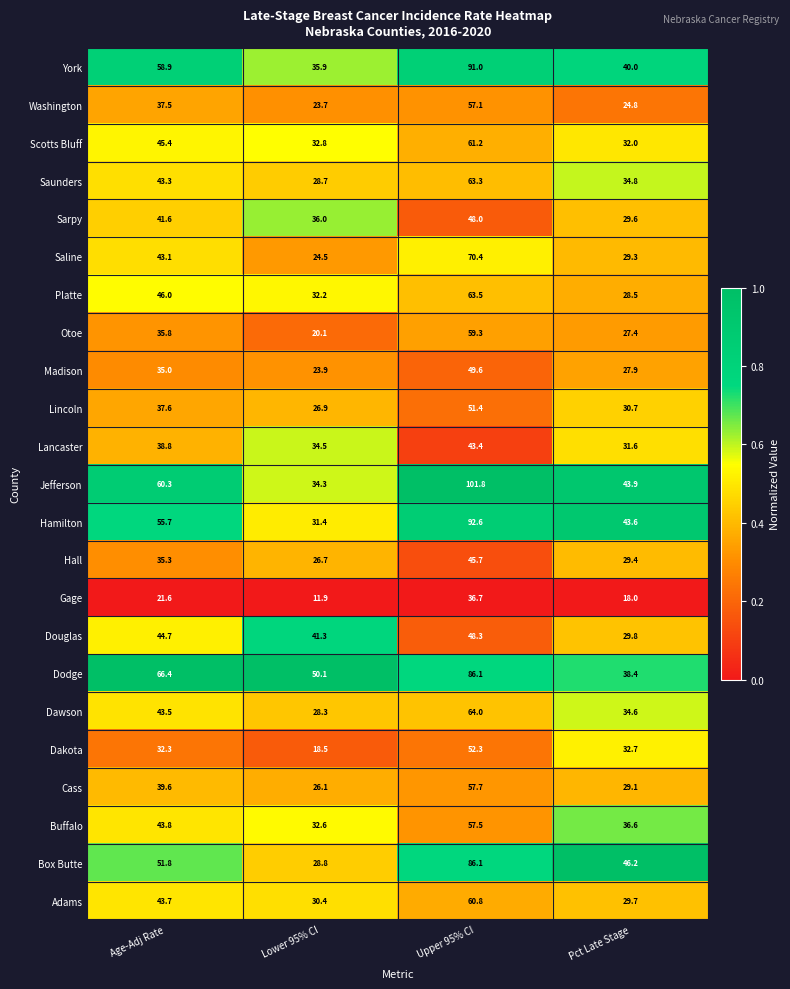

The value of Sarpy at Upper 95% CI is 26.4. True or false?

False